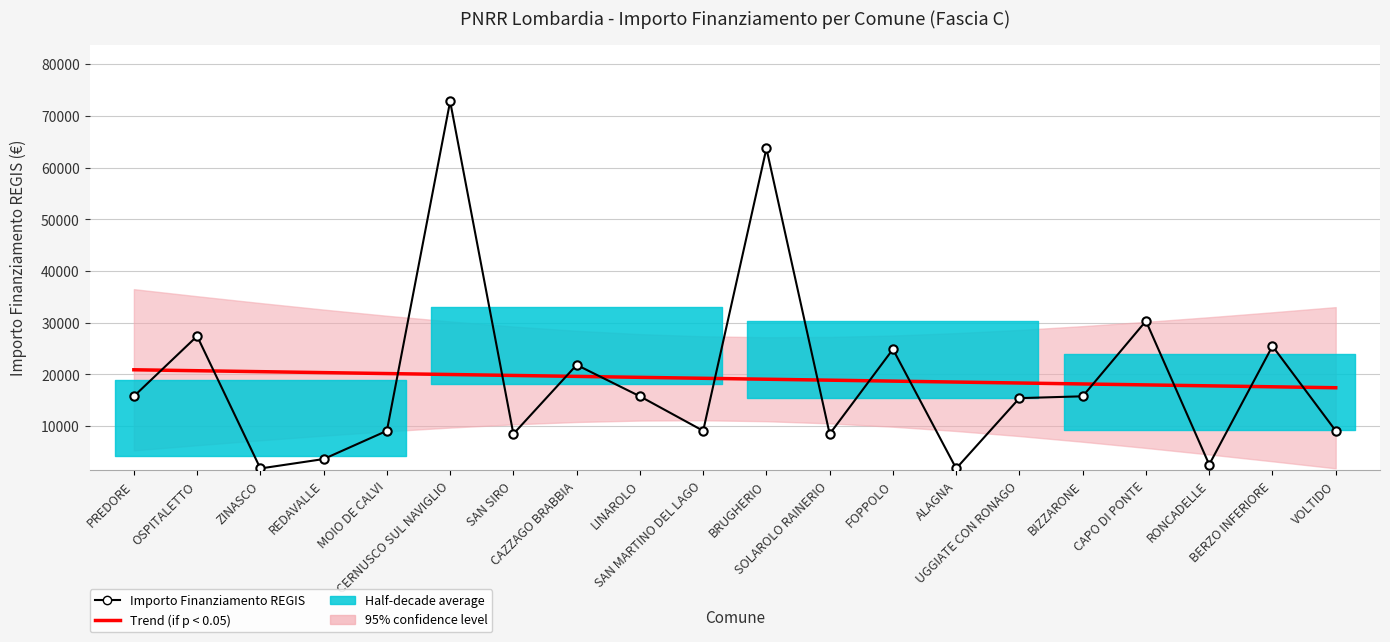

Where does the Importo Finanziamento REGIS series first go above 15782?

OSPITALETTO